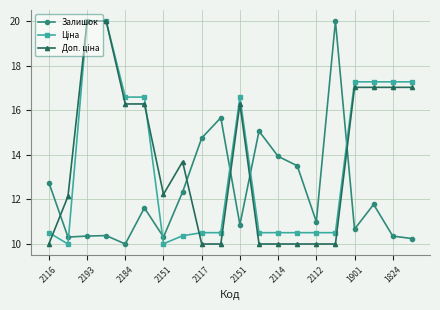

What is the lowest value of the Залишок series?

10.0